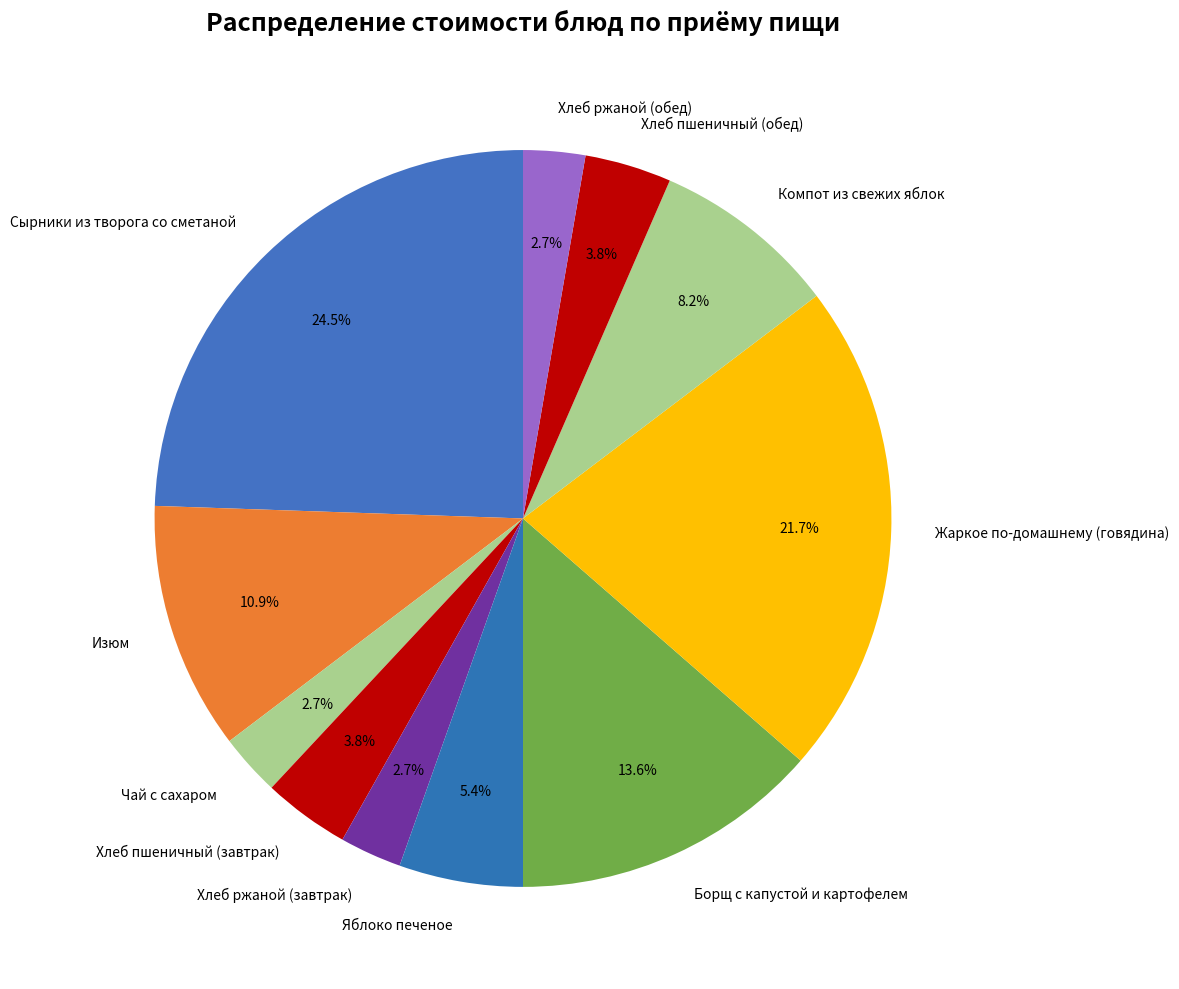

Approximately how many times larger is the value at Чай с сахаром compared to Хлеб пшеничный (обед)?

0.7